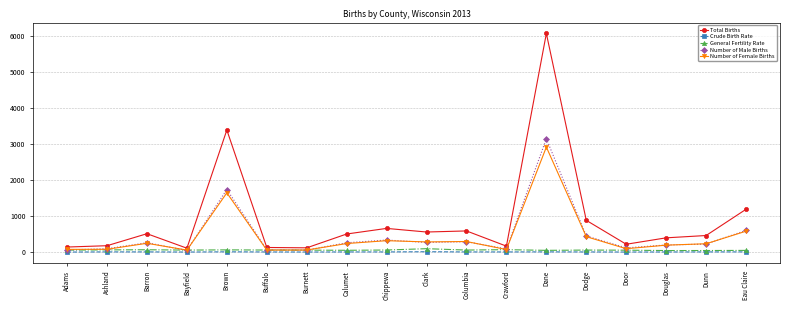

At how many categories does at least one series exceed 3759?

1